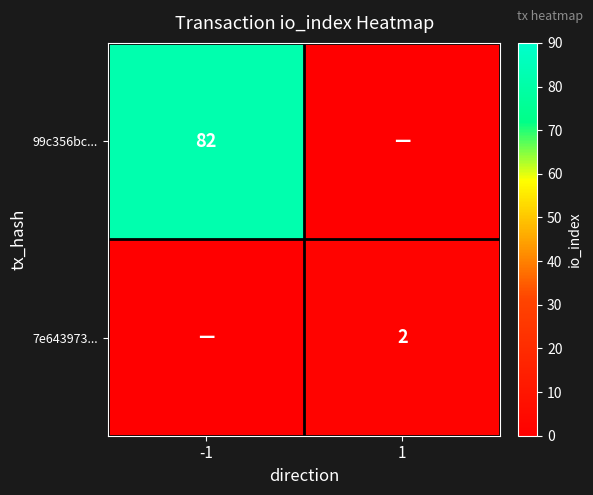

What is the spread (max minus min) of values at -1?

82